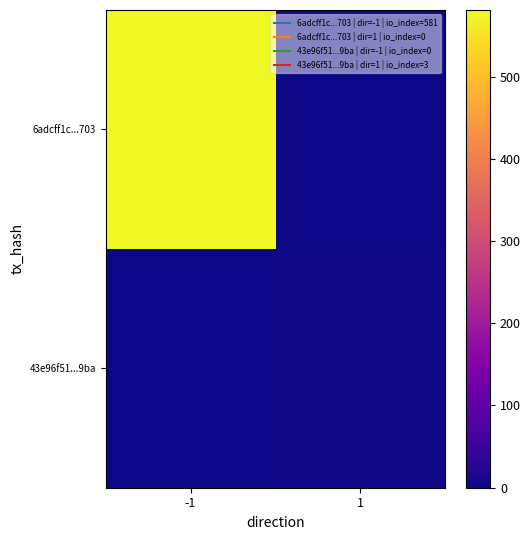

Which series has the largest total across all categories?

6adcff1c...703